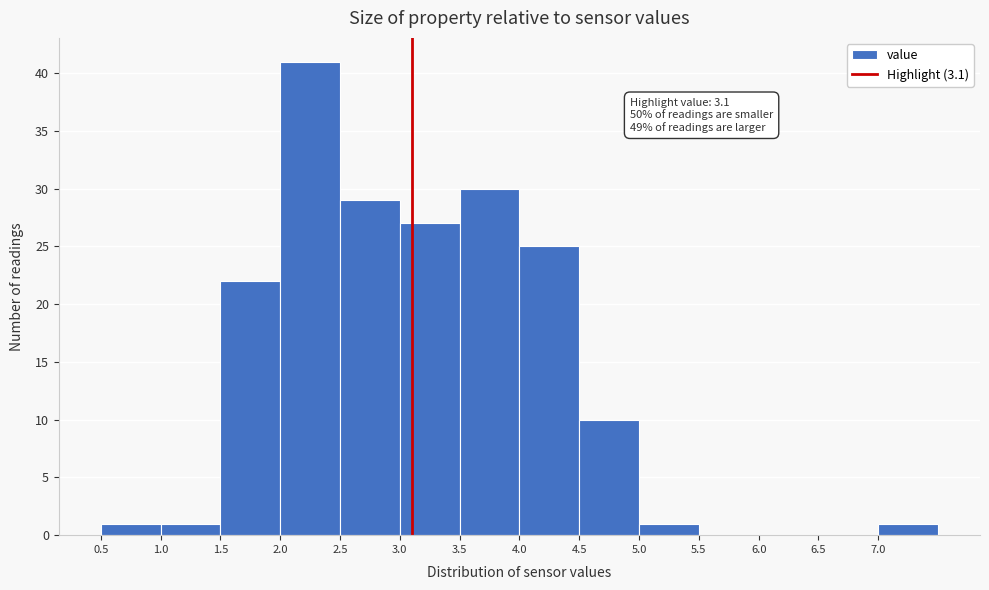

Which range on the x-axis has the tallest bar?

2.0 to 2.5